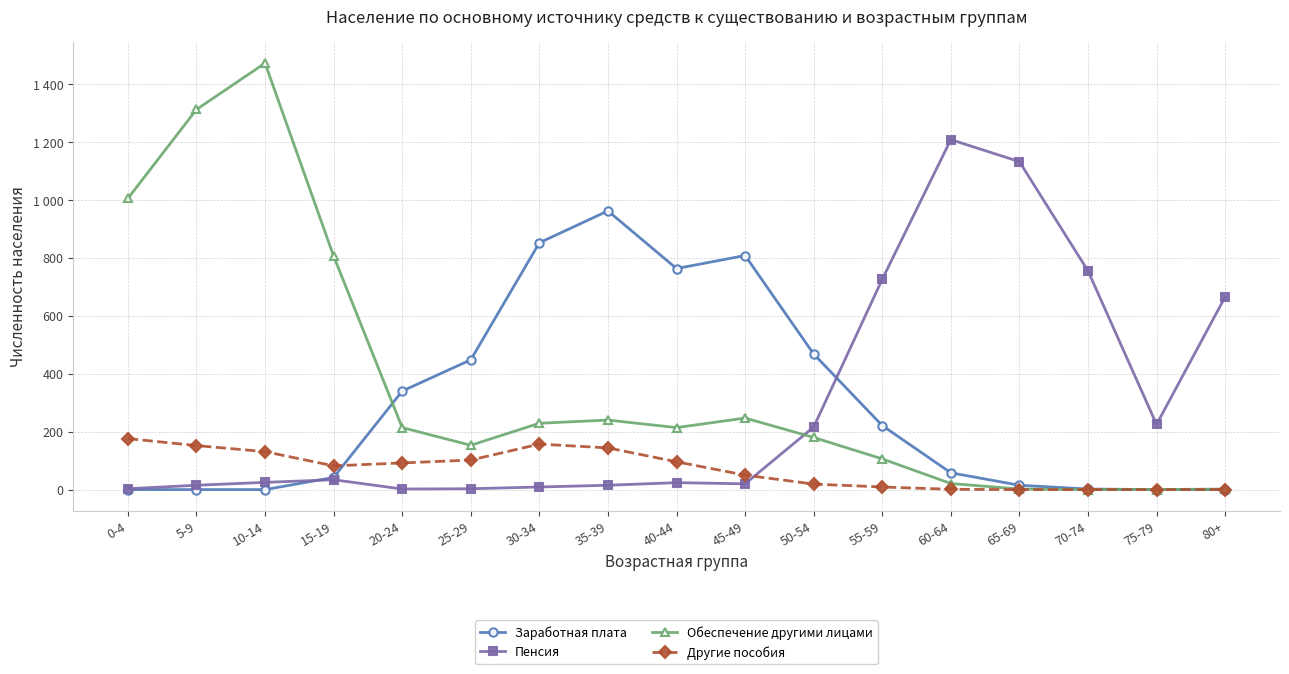

Which series changed the most between 35-39 and 50-54?

Заработная плата